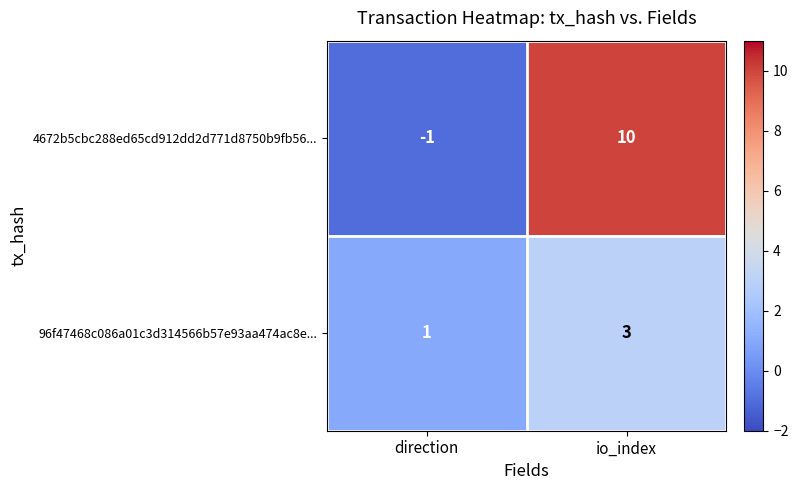

The value of 4672b5cbc288ed65cd912dd2d771d8750b9fb56... at direction is -1. True or false?

True